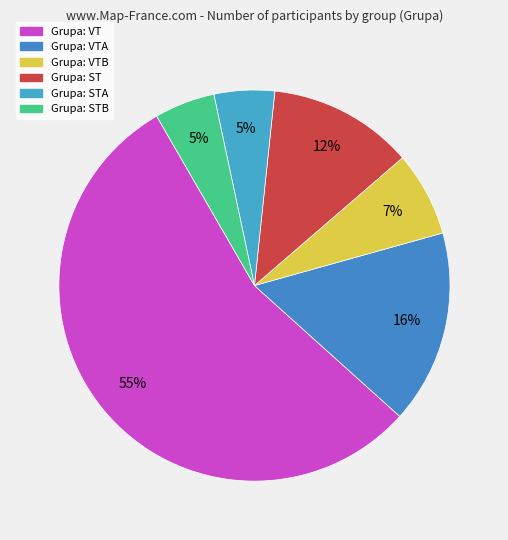

How many segments does this pie chart have?

6